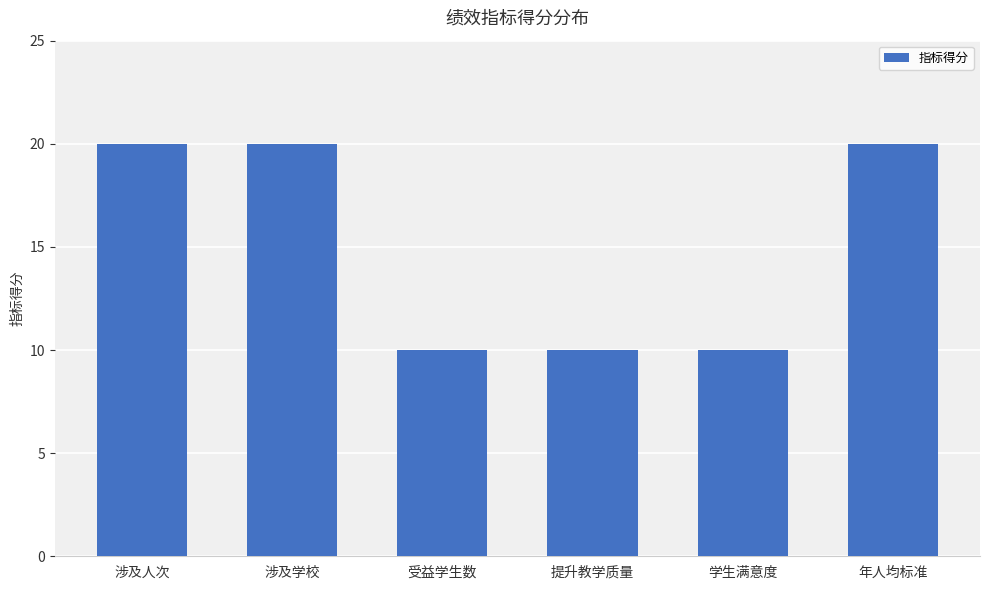

What is the label of the 1st bar from the right?

年人均标准